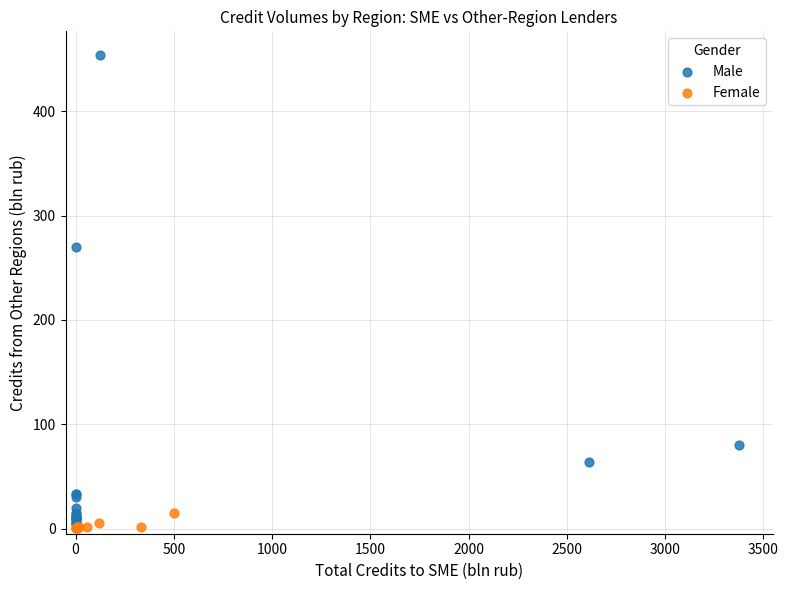

Which series has the largest Y range (max minus min)?

Male